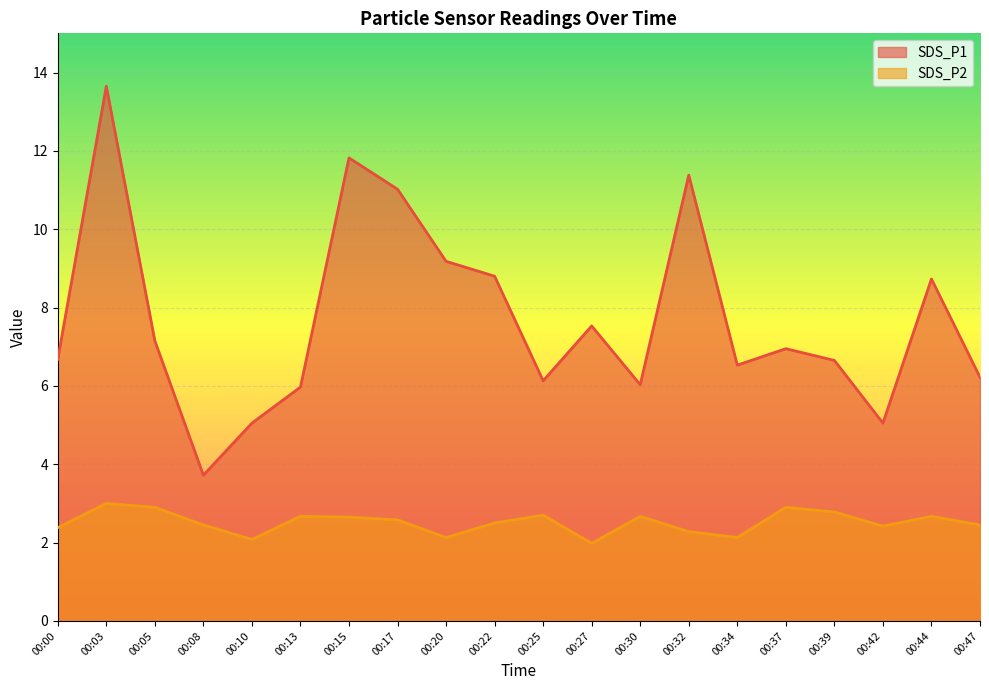

What is the total value across all series at 00:25?

8.8